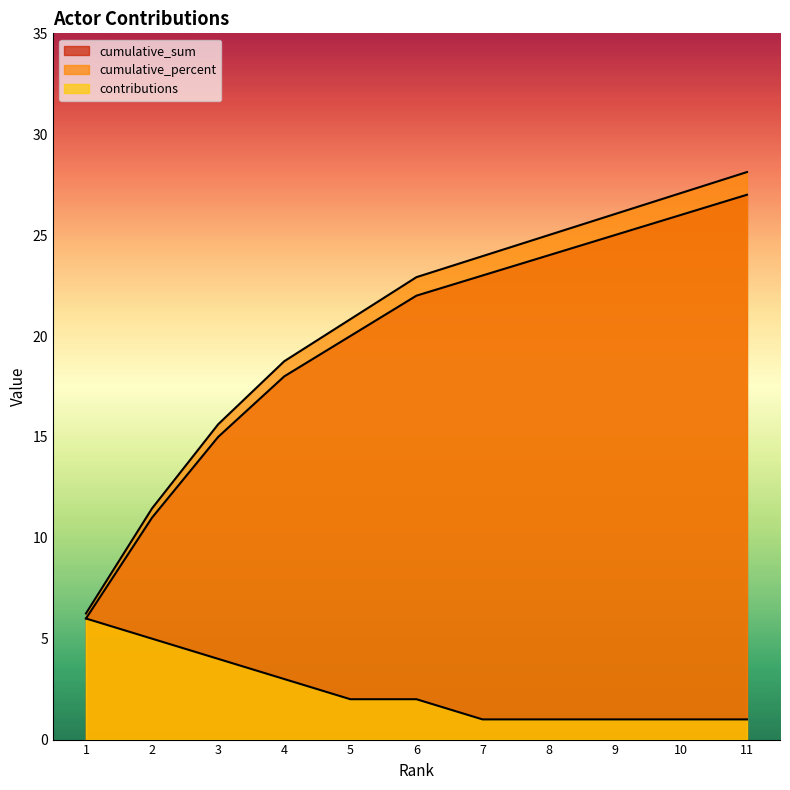

List the labels in order of cumulative_percent value, smallest first.

1, 2, 3, 4, 5, 6, 7, 8, 9, 10, 11